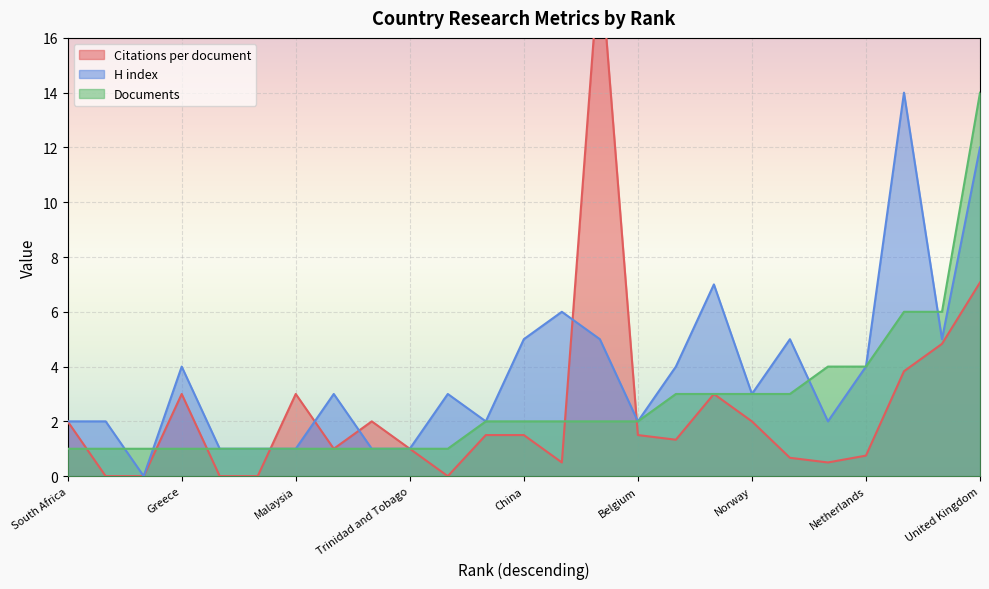

At Rwanda, list the series in order from smallest to largest.

H index, Documents, Citations per document